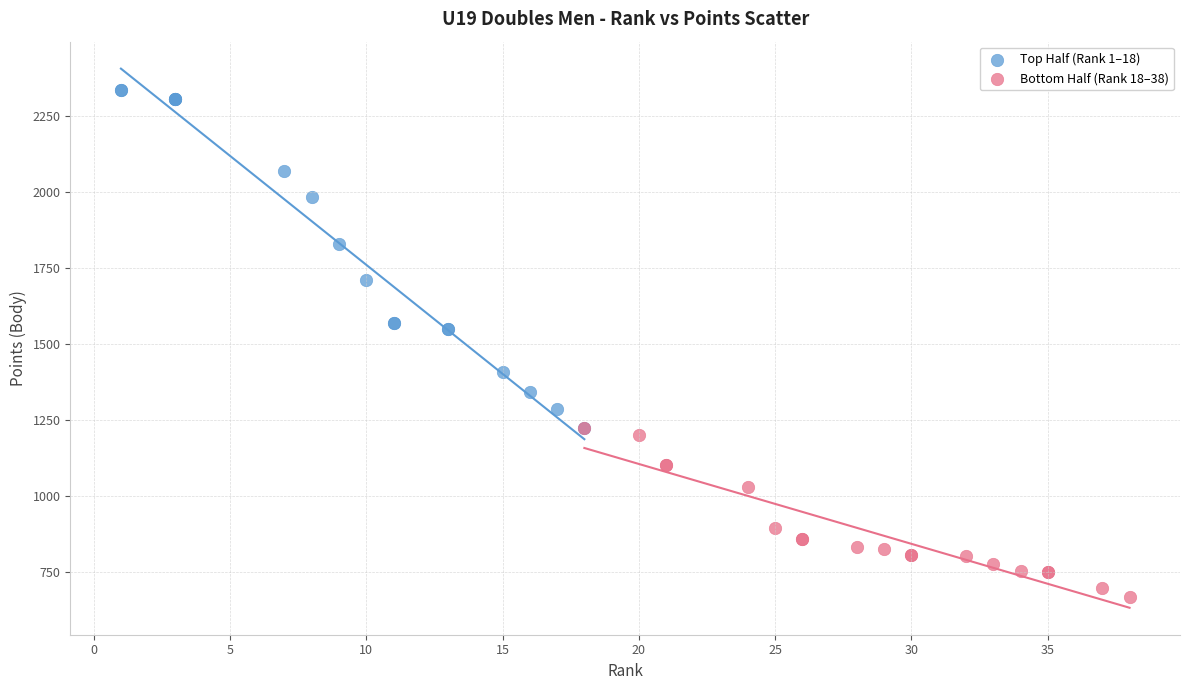

What are all the series names shown in the legend?

Top Half (Rank 1–18), Bottom Half (Rank 18–38)